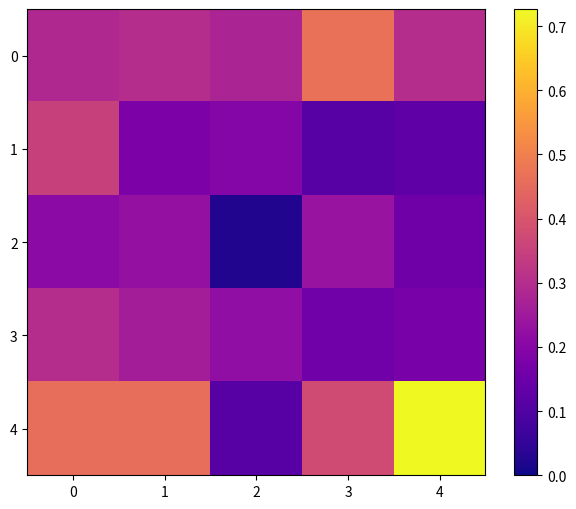

Which series has the largest range (max minus min)?

4